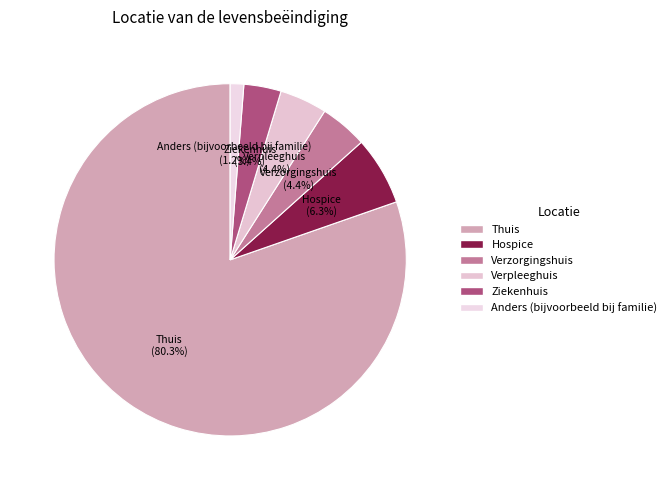

To the nearest percent, what portion does Anders (bijvoorbeeld bij familie) represent?

1%